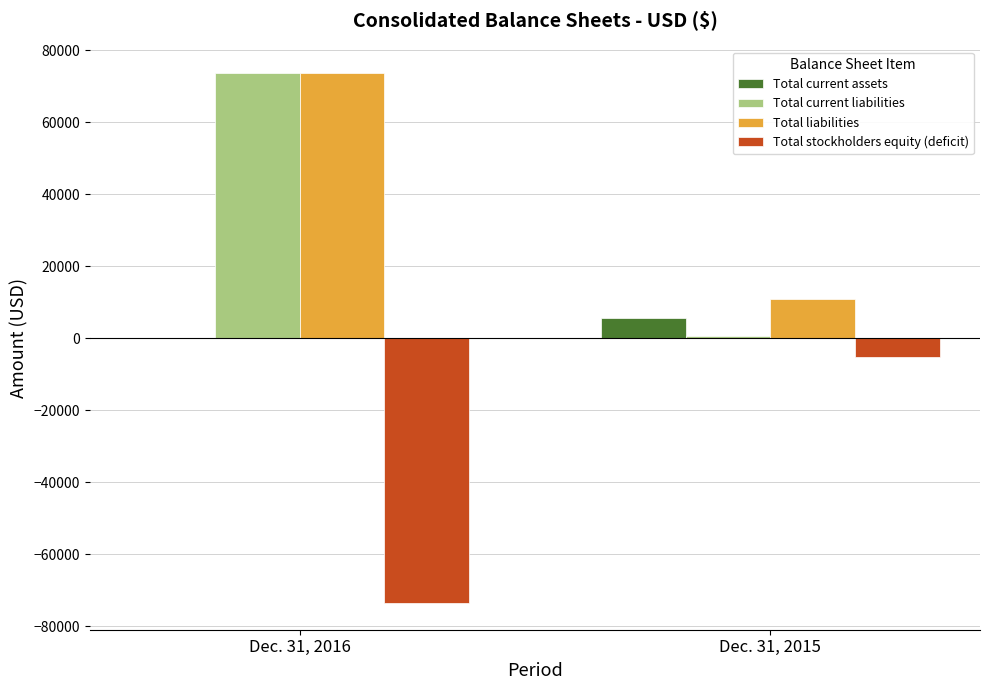

Reading left to right, what are all the values shown in this chart?

Total current assets: Dec. 31, 2016=67	Dec. 31, 2015=5559
Total current liabilities: Dec. 31, 2016=73613	Dec. 31, 2015=750
Total liabilities: Dec. 31, 2016=73613	Dec. 31, 2015=10858
Total stockholders equity (deficit): Dec. 31, 2016=-73546	Dec. 31, 2015=-5299